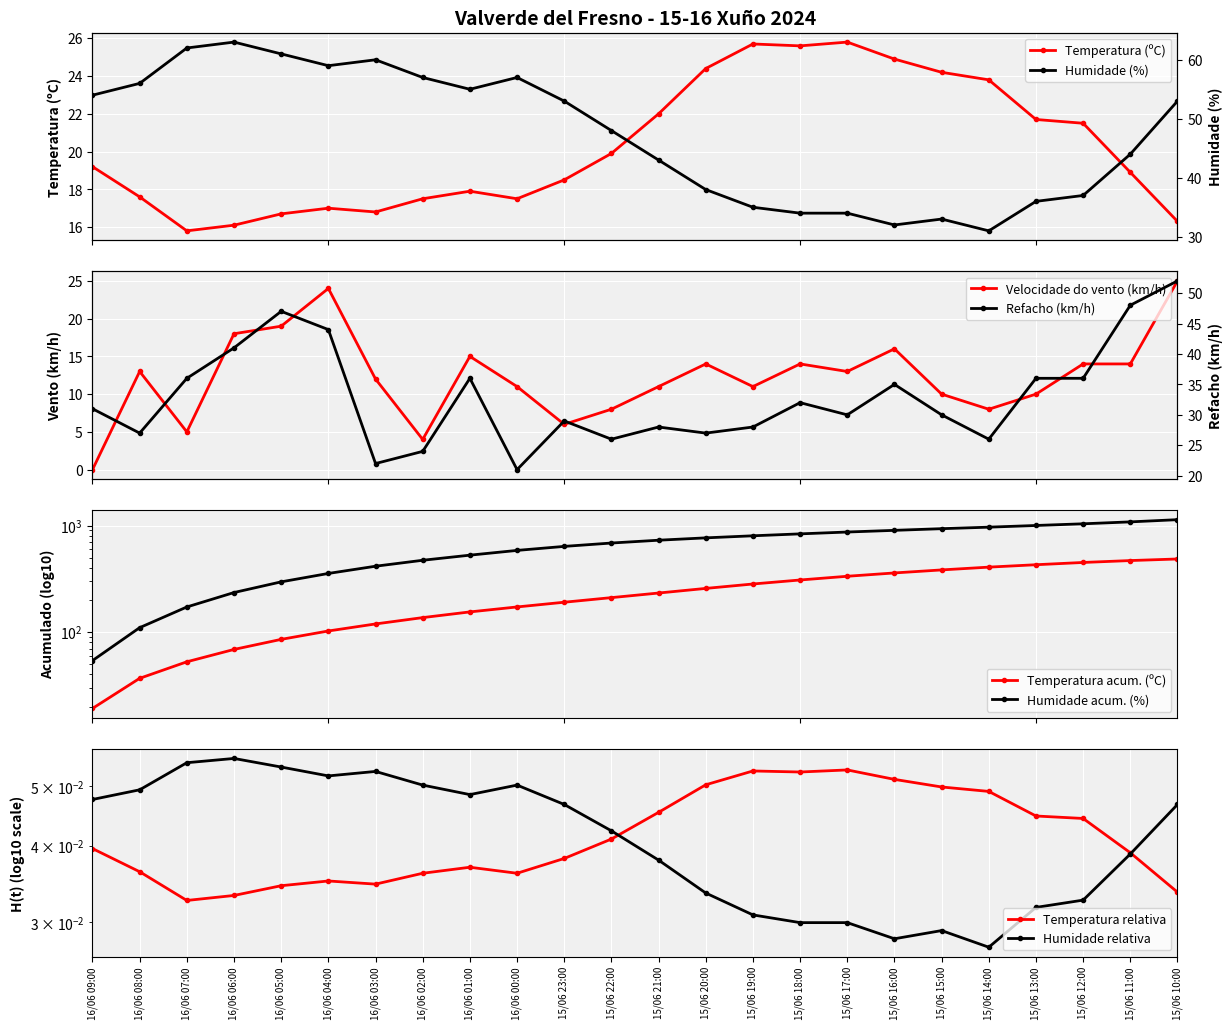

What is the sum of the Velocidade do vento (km/h) values at 15/06 14:00 and 15/06 12:00?

22.0